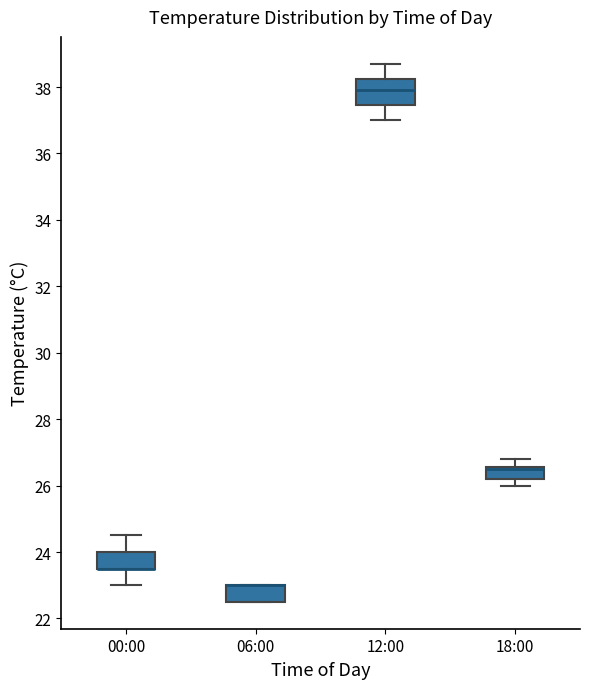

Which box is the tallest, from its lower edge to its upper edge?

12:00